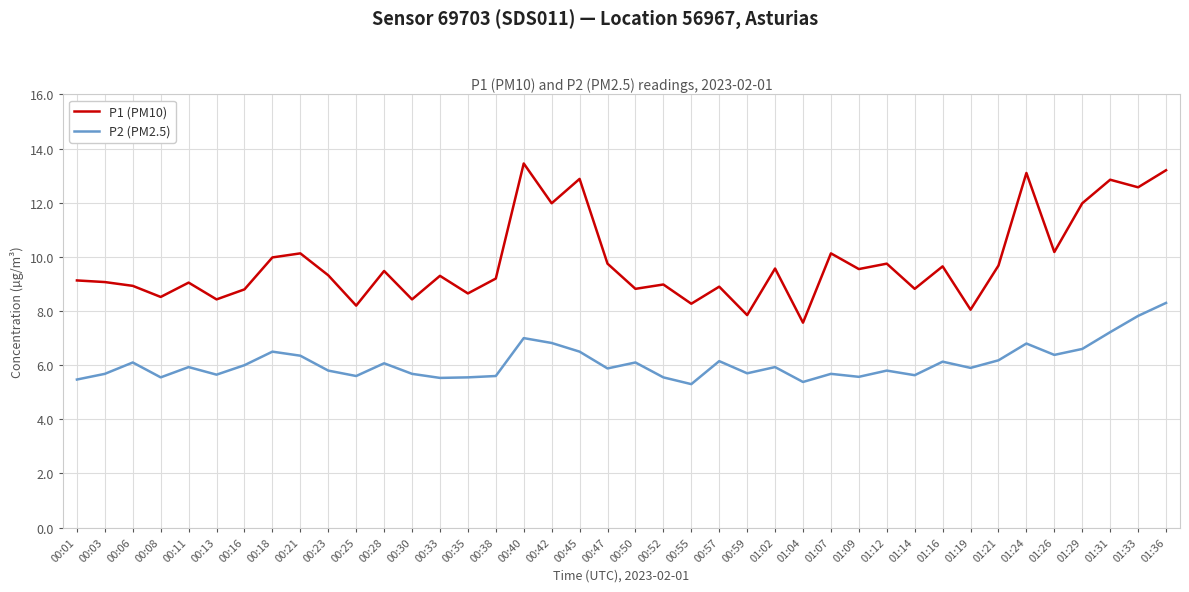

At which label does P1 (PM10) reach its minimum?

01:04